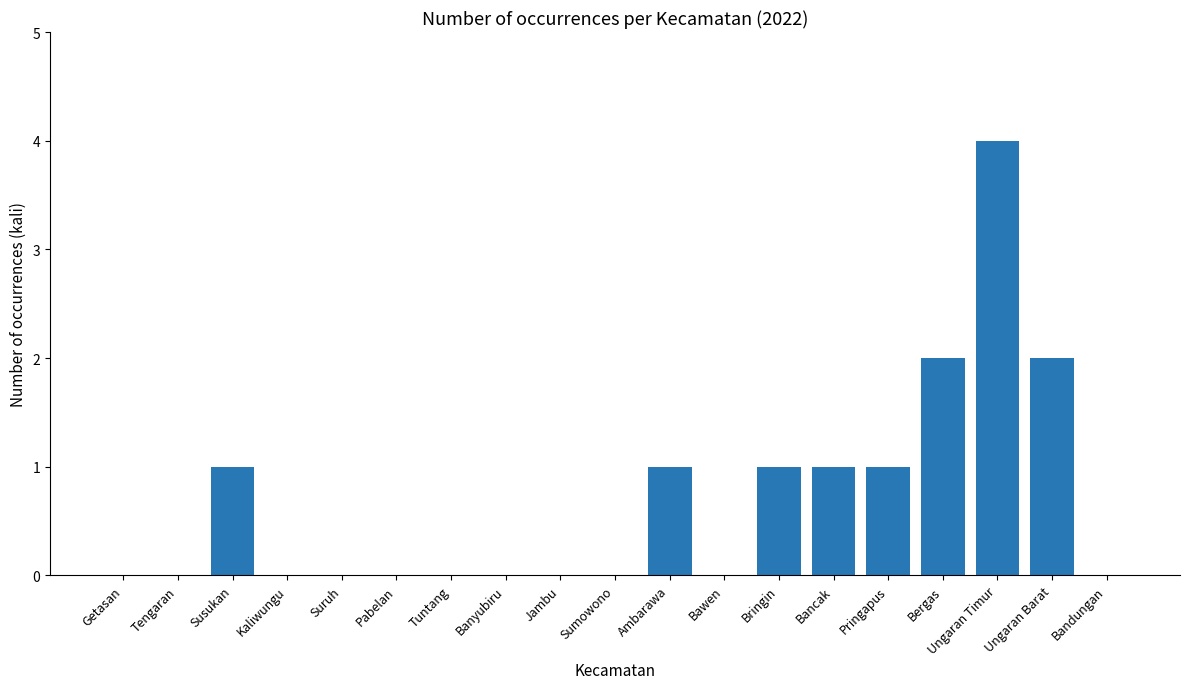

Count the number of data series in this chart.

1